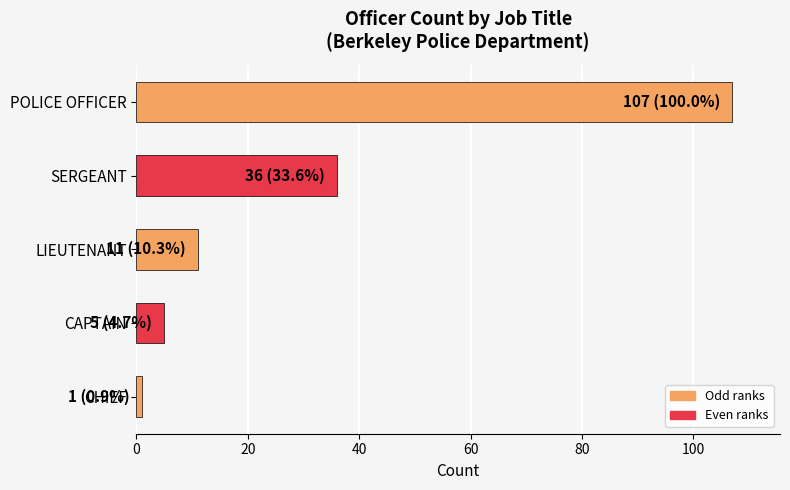

How many bars are there in total?

5